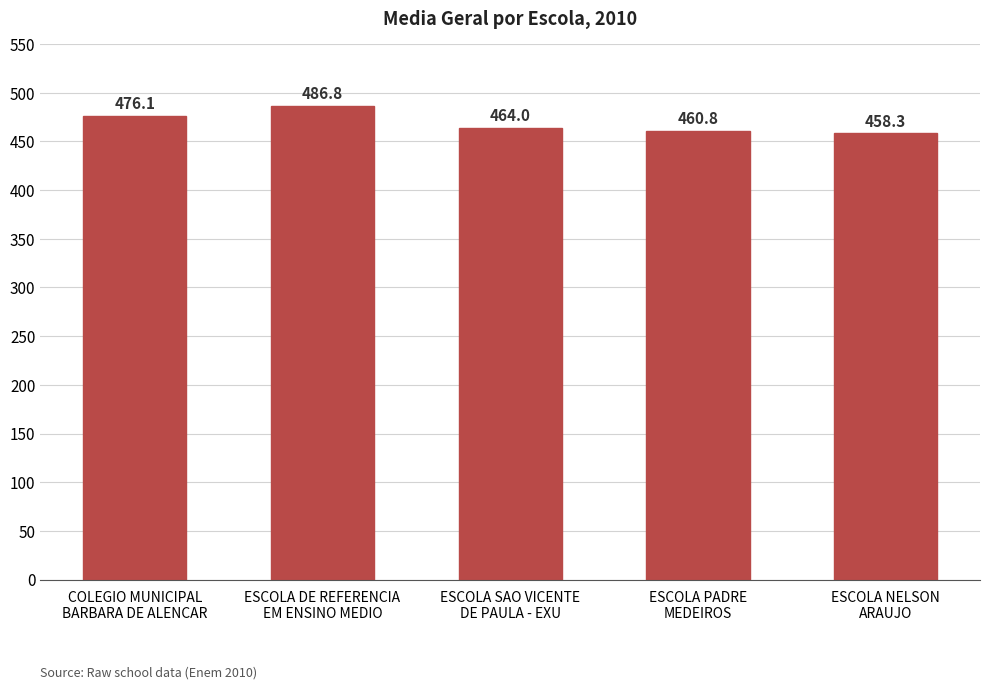

Reading left to right, transcribe all the data shown in this chart.

476.1	486.8	464.0	460.8	458.3